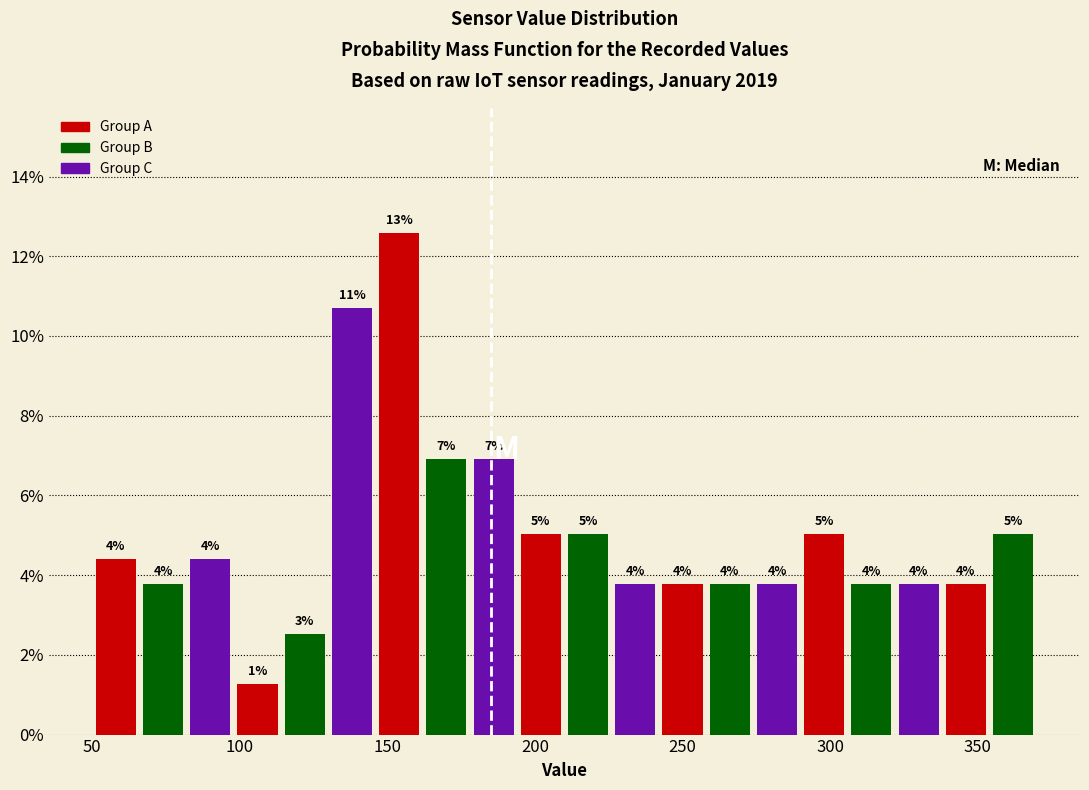

Around what value on the x-axis is the tallest bar? Give the approximate position of its centre, as read against the axis.

155